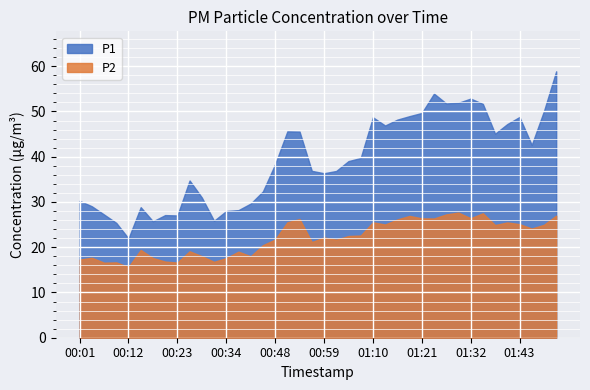

What is the label of the 7th point from the right?

01:35